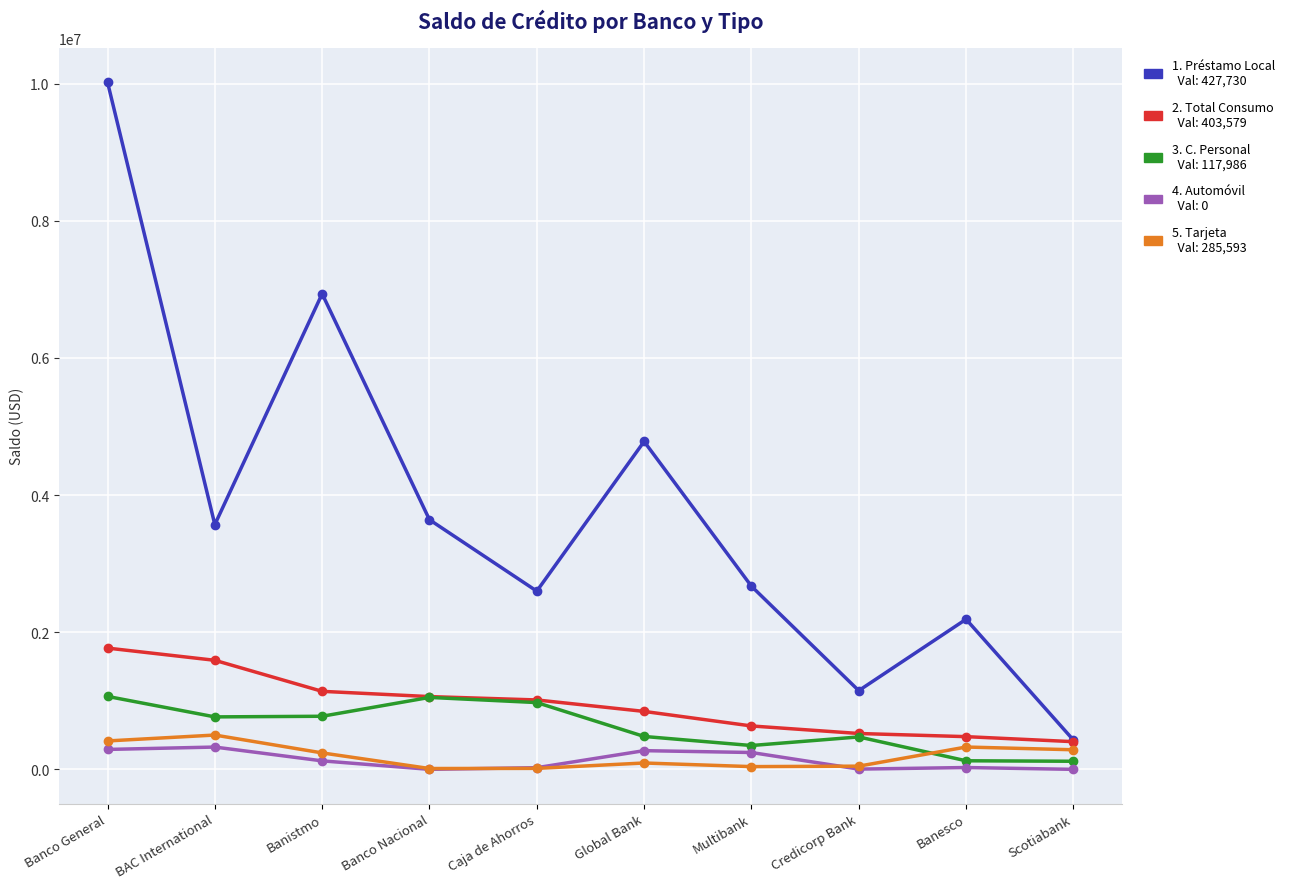

What is the label of the 8th point from the left?

Credicorp Bank